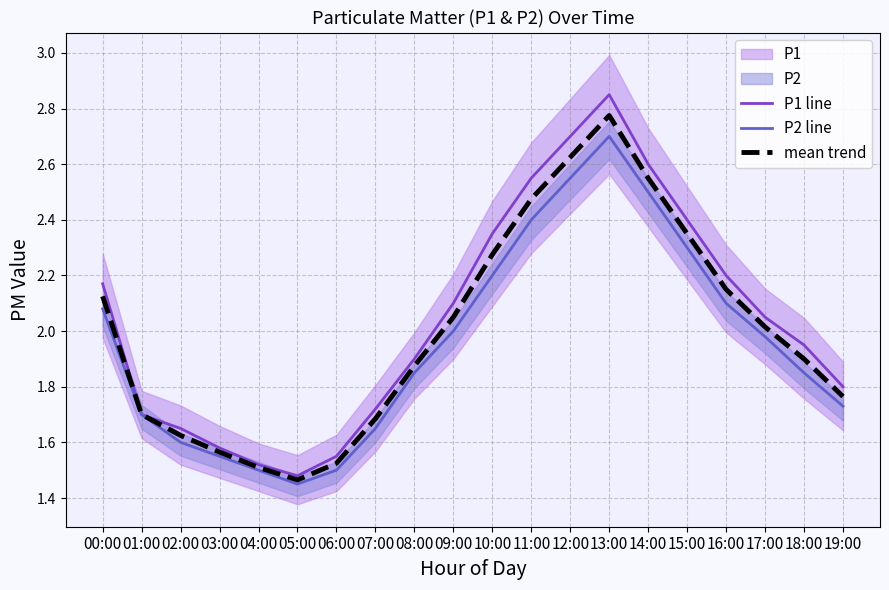

What position from the right is 06:00?

14